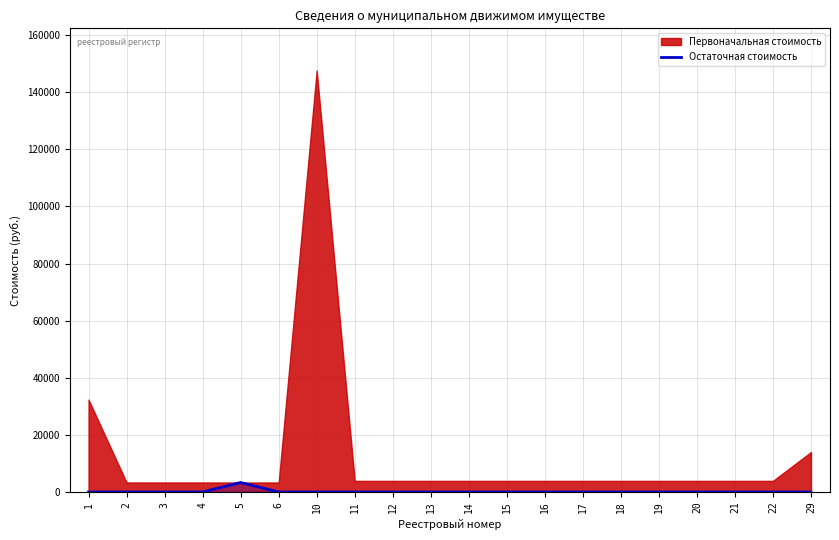

Reading left to right, transcribe all the data shown in this chart.

0.0	0.0	0.0	0.0	3321.6	0.0	0.0	0.0	0.0	0.0	0.0	0.0	0.0	0.0	0.0	0.0	0.0	0.0	0.0	0.0